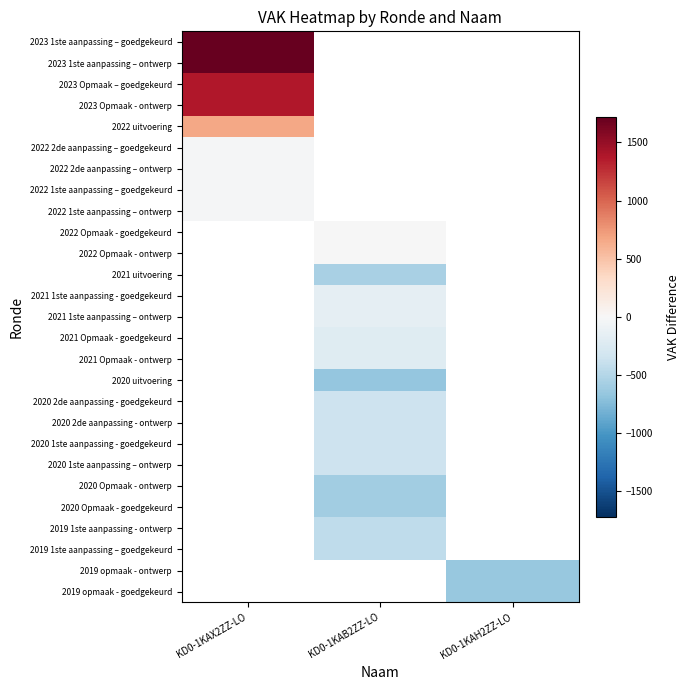

True or false: 2020 1ste aanpassing – ontwerp has a value of -467.9 at KD0-1KAB2ZZ-LO.

False